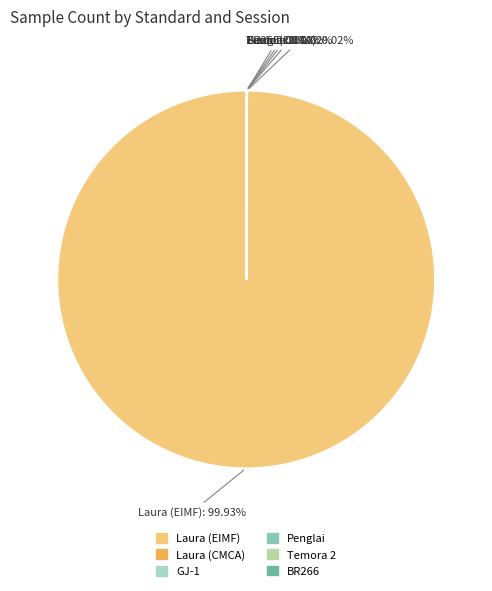

Is there any slice that represents more than half of the pie?

Yes